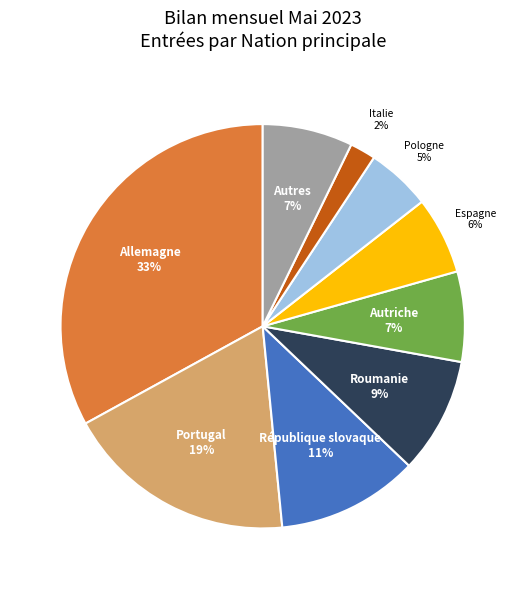

The Pologne slice represents 1% of the pie. True or false?

False